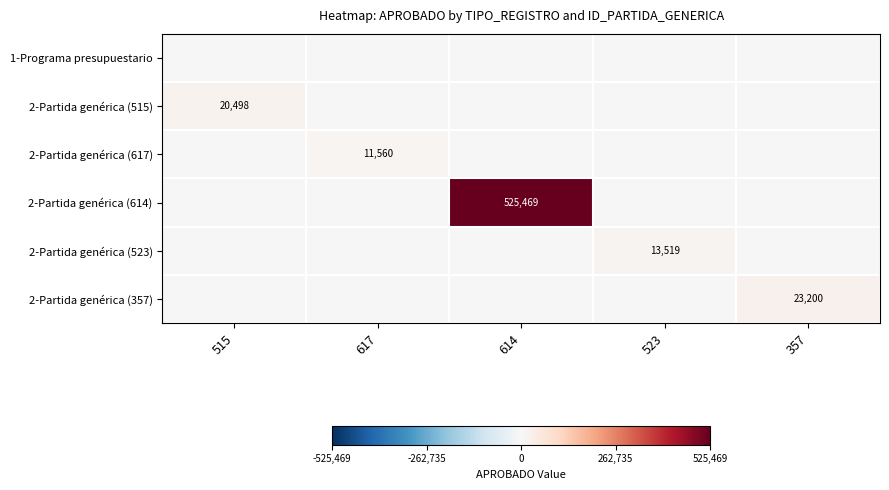

The 2-Partida genérica (614) series shows 941230 at 614. True or false?

False